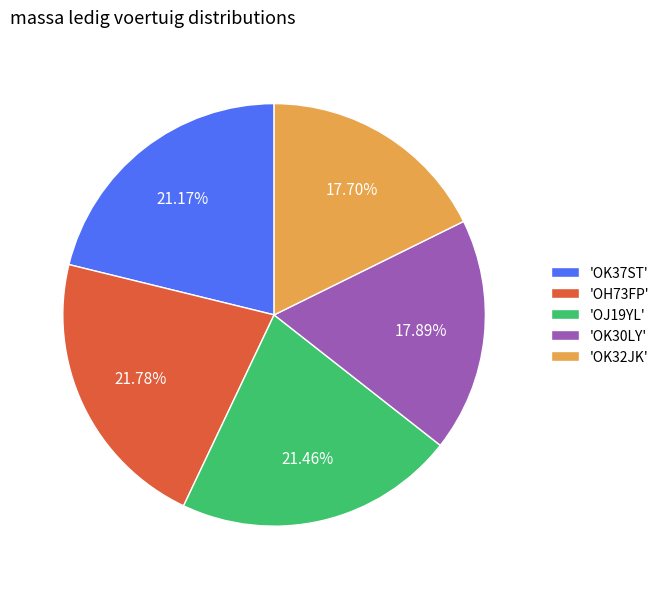

Combined, do 'OK32JK' and 'OK30LY' account for over 50%?

No